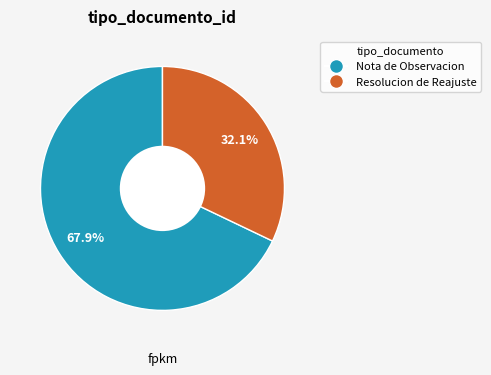

To the nearest percent, what is the average slice percentage?

50%